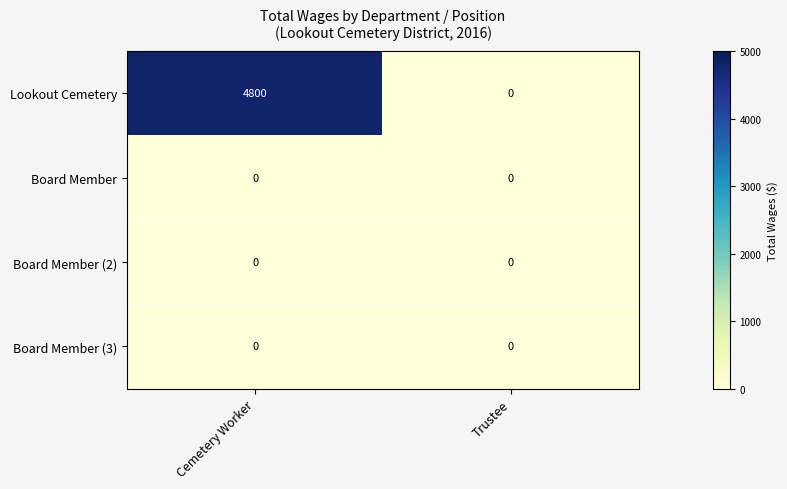

Which category has the highest value across all series?

Cemetery Worker